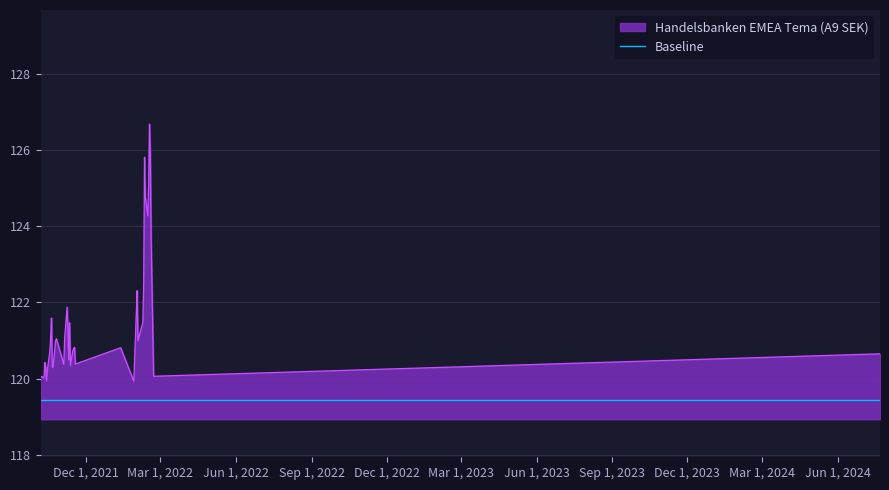

What is the change in value from 22.10.2021 to 19.10.2021?

+0.8